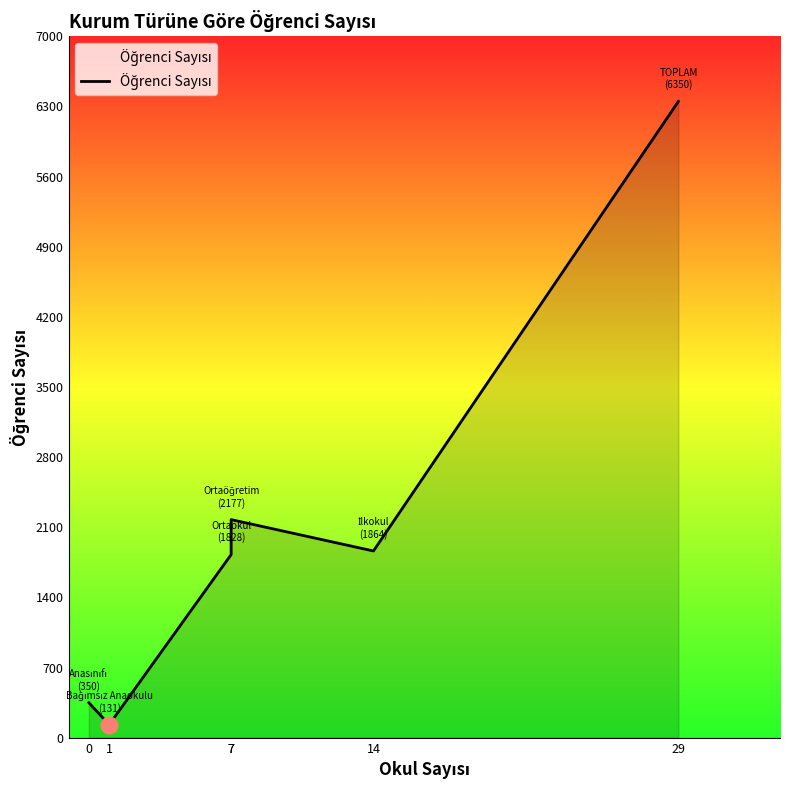

At which category does the chart reach its peak across all series?

29